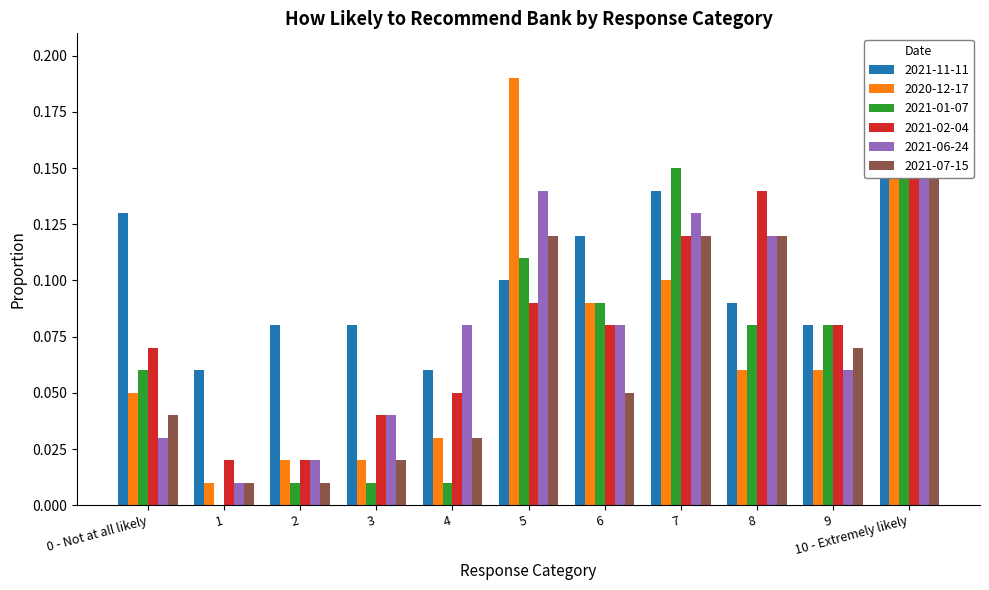

Reading left to right, list all the values displayed in this chart.

2021-11-11: 0 - Not at all likely=0.1	1=0.1	2=0.1	3=0.1	4=0.1	5=0.1	6=0.1	7=0.1	8=0.1	9=0.1	10 - Extremely likely=0.2
2020-12-17: 0 - Not at all likely=0.1	1=0.0	2=0.0	3=0.0	4=0.0	5=0.2	6=0.1	7=0.1	8=0.1	9=0.1	10 - Extremely likely=0.2
2021-01-07: 0 - Not at all likely=0.1	1=0.0	2=0.0	3=0.0	4=0.0	5=0.1	6=0.1	7=0.1	8=0.1	9=0.1	10 - Extremely likely=0.2
2021-02-04: 0 - Not at all likely=0.1	1=0.0	2=0.0	3=0.0	4=0.1	5=0.1	6=0.1	7=0.1	8=0.1	9=0.1	10 - Extremely likely=0.2
2021-06-24: 0 - Not at all likely=0.0	1=0.0	2=0.0	3=0.0	4=0.1	5=0.1	6=0.1	7=0.1	8=0.1	9=0.1	10 - Extremely likely=0.2
2021-07-15: 0 - Not at all likely=0.0	1=0.0	2=0.0	3=0.0	4=0.0	5=0.1	6=0.1	7=0.1	8=0.1	9=0.1	10 - Extremely likely=0.2